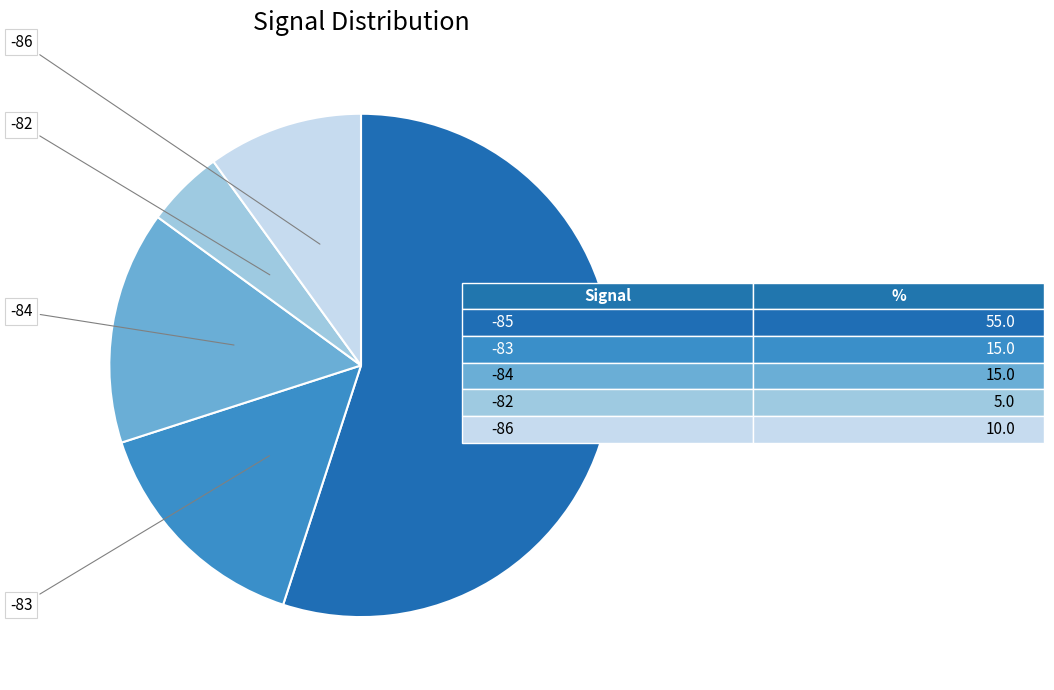

Is there a majority slice in this chart?

Yes